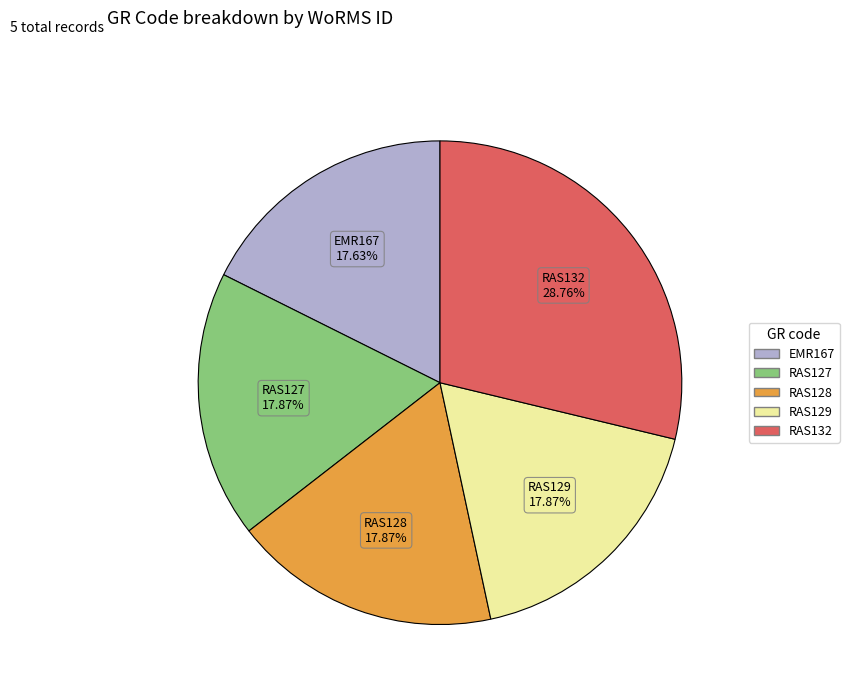

To the nearest percent, what is the average slice percentage?

20%